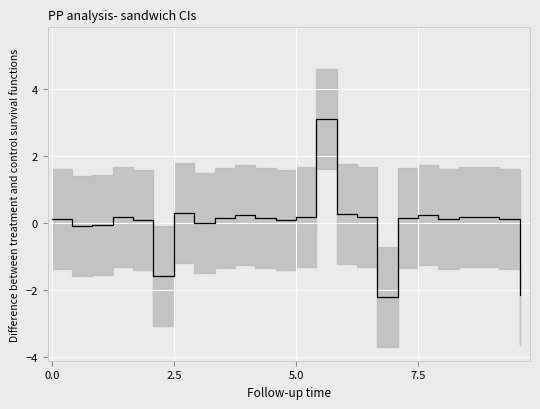

How many interior local peaks (higher than both neighbors) does the data have?

6